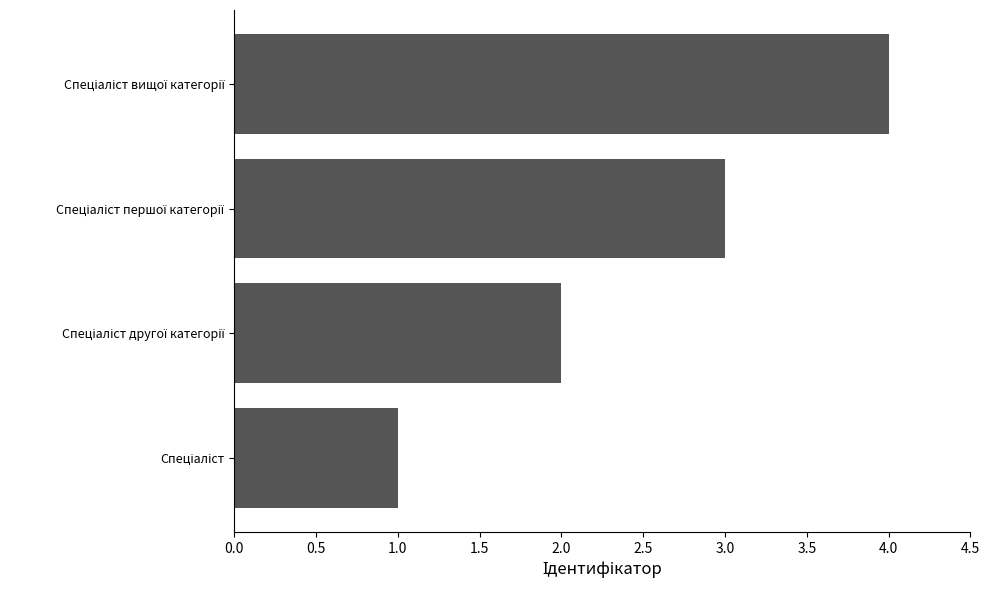

What is the maximum value shown in the chart?

4